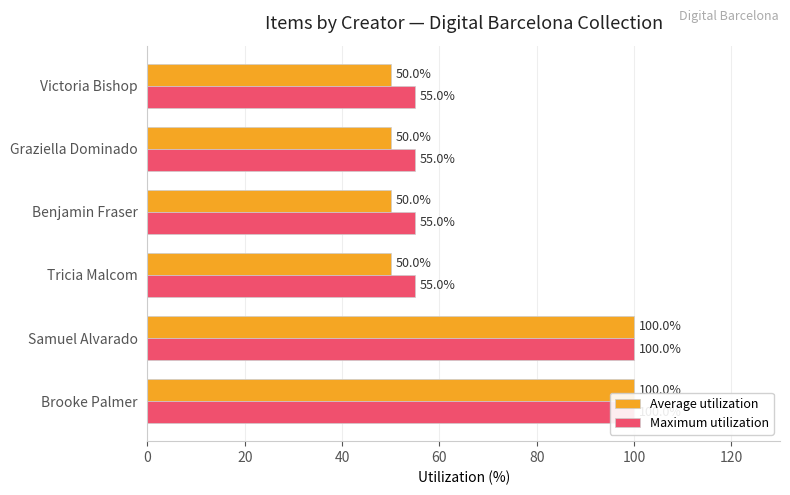

What is the greatest value displayed?

100